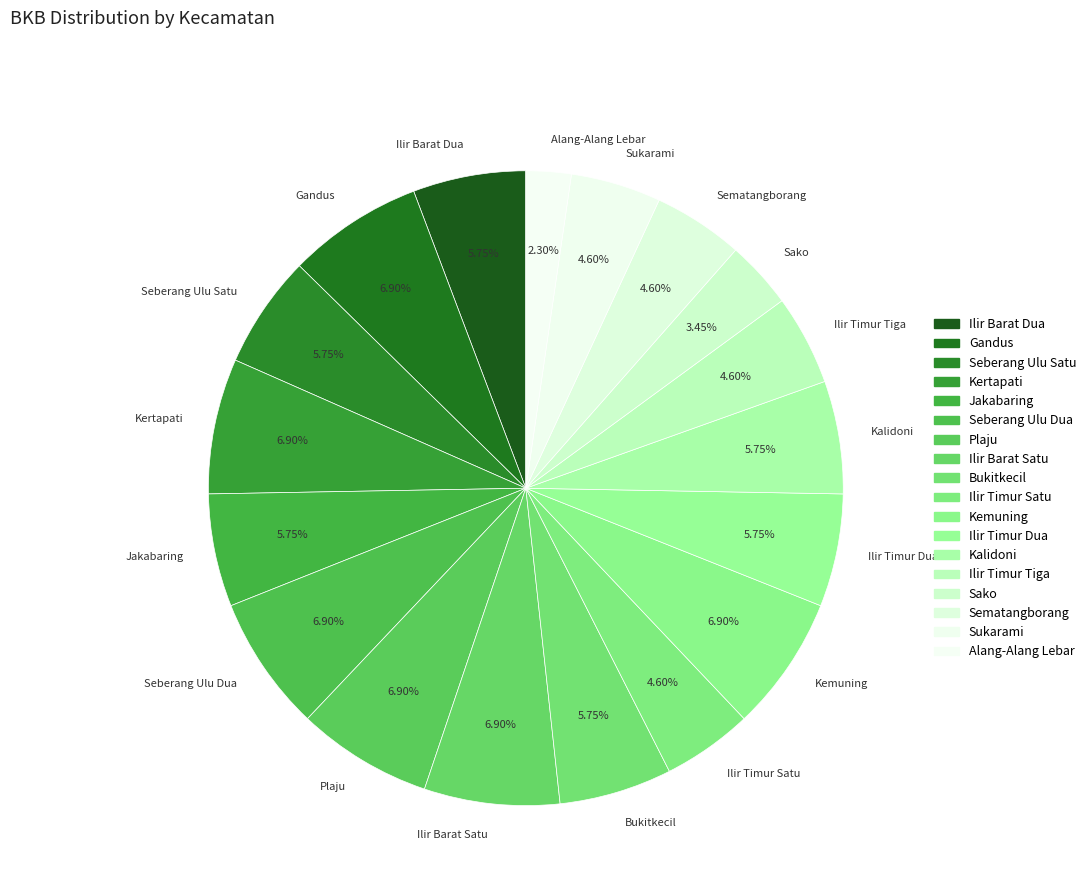

How many segments does this pie chart have?

18